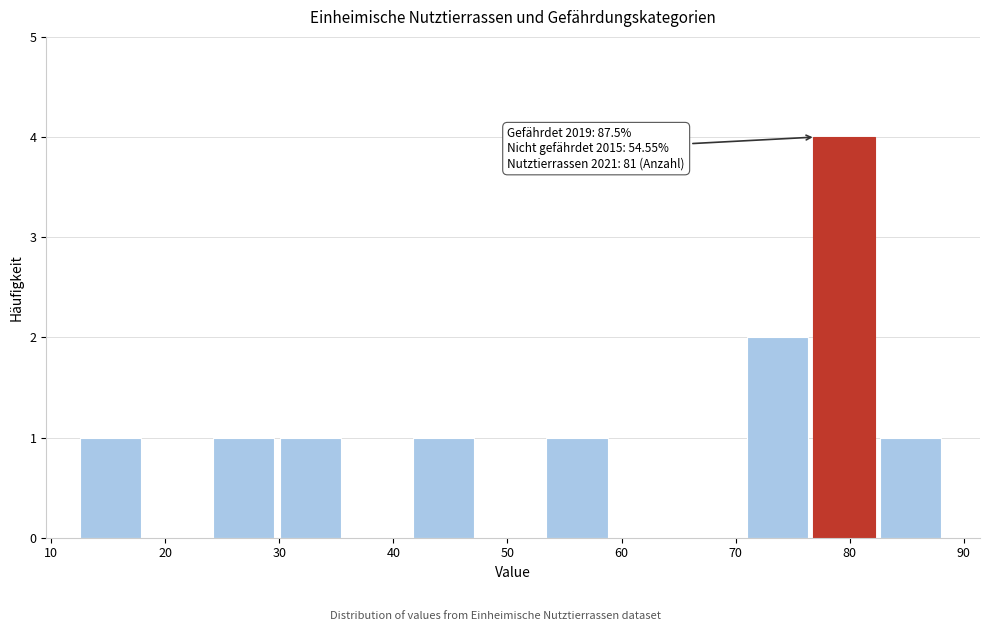

Over which range of the x-axis is the bar tallest?

77 to 83